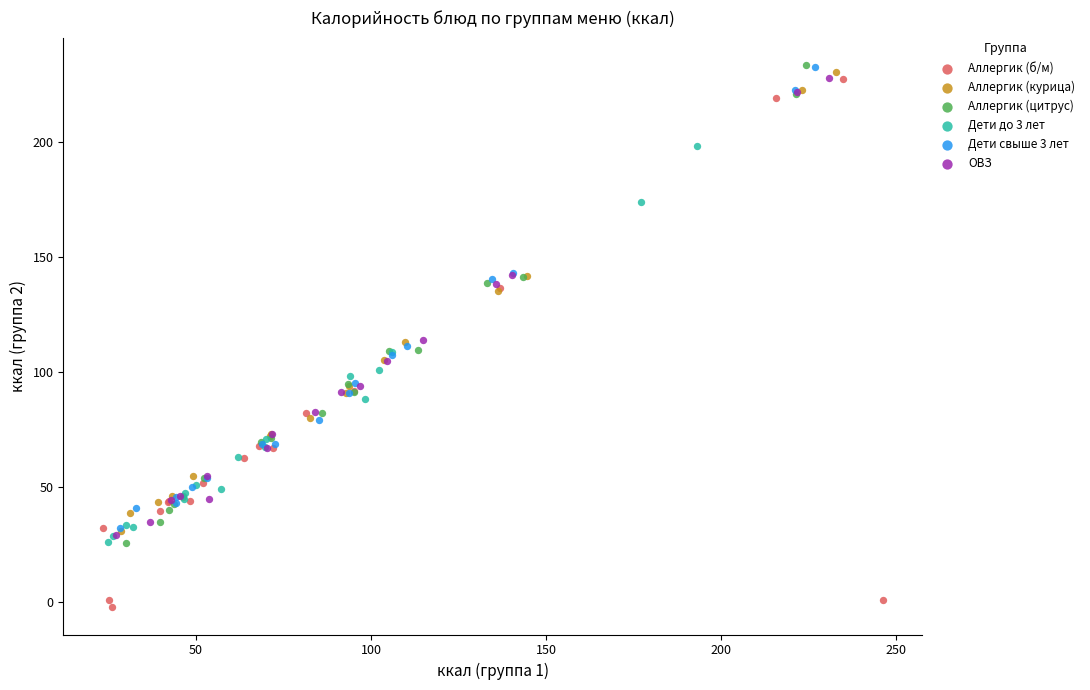

Which series has the largest Y range (max minus min)?

Аллергик (б/м)